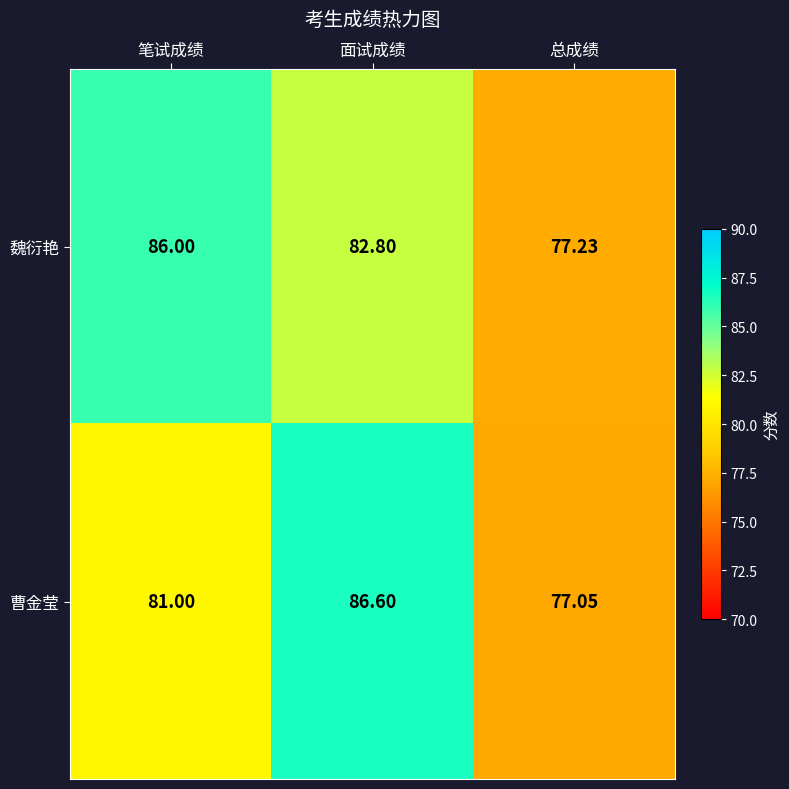

Rank the categories by 曹金莹 value from lowest to highest.

总成绩, 笔试成绩, 面试成绩